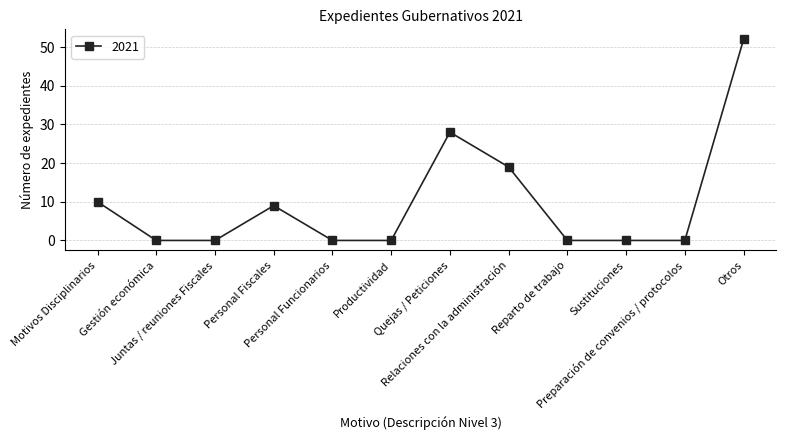

How many values are between 0 and 19?

10